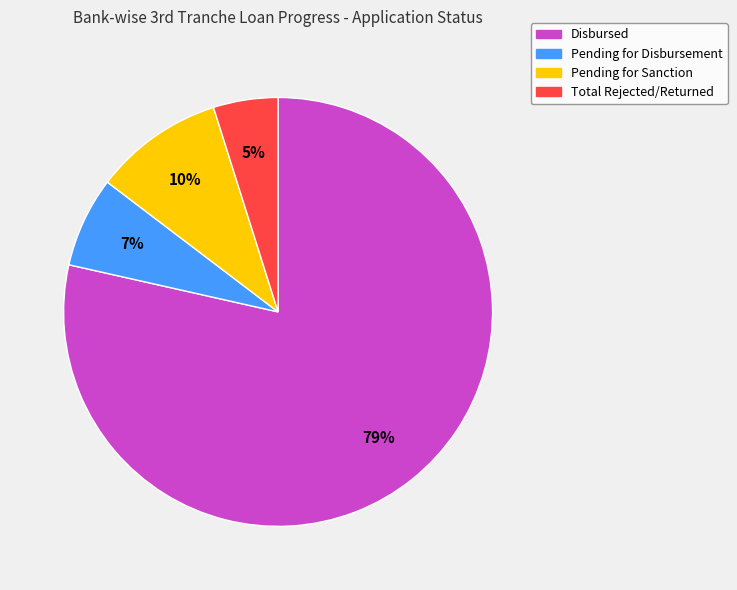

To the nearest percent, what is the average slice percentage?

25%